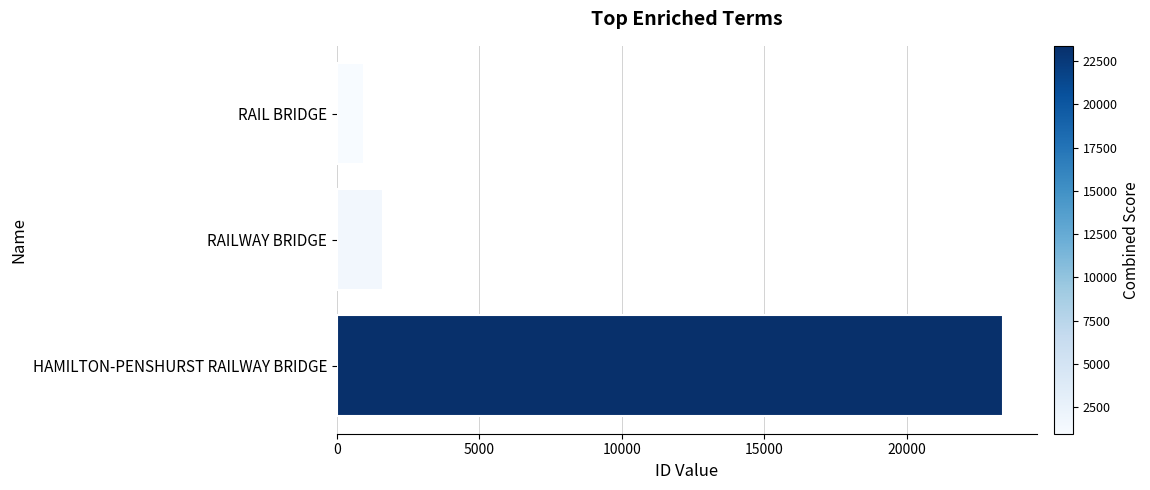

Reading top to bottom, list all the values displayed in this chart.

RAIL BRIDGE=963	RAILWAY BRIDGE=1604	HAMILTON-PENSHURST RAILWAY BRIDGE=23377